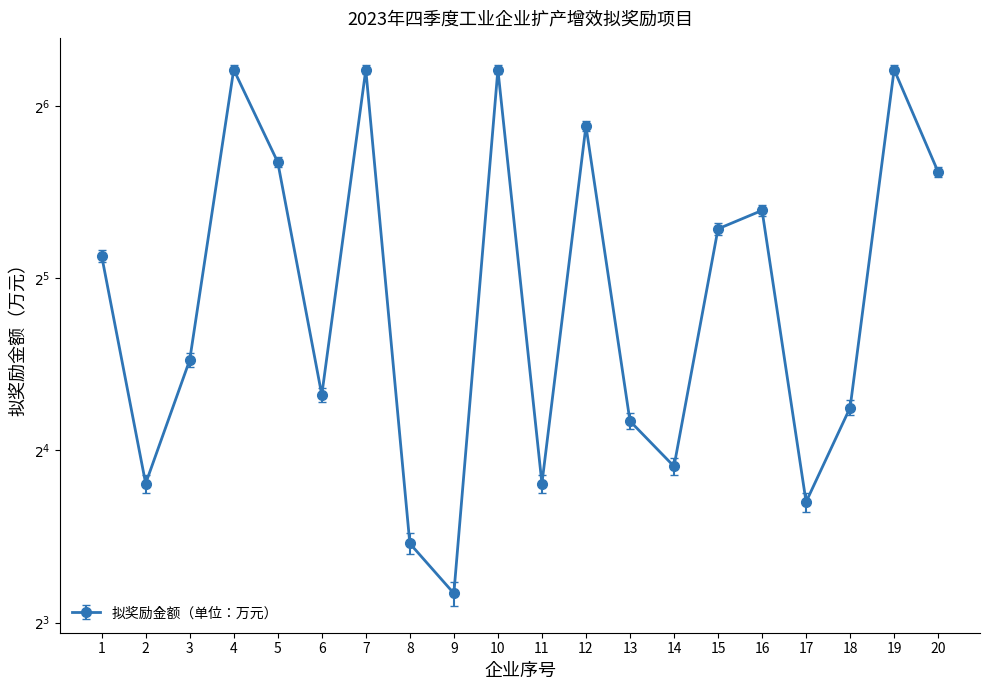

Approximately how many times larger is the value at 7 compared to 20?

1.5